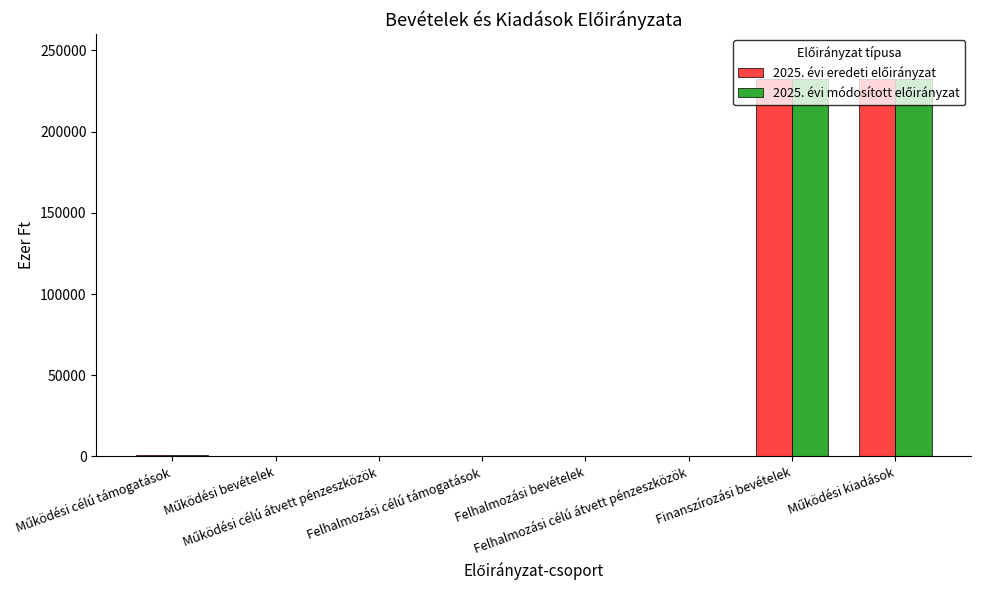

What is the greatest value displayed?

232496